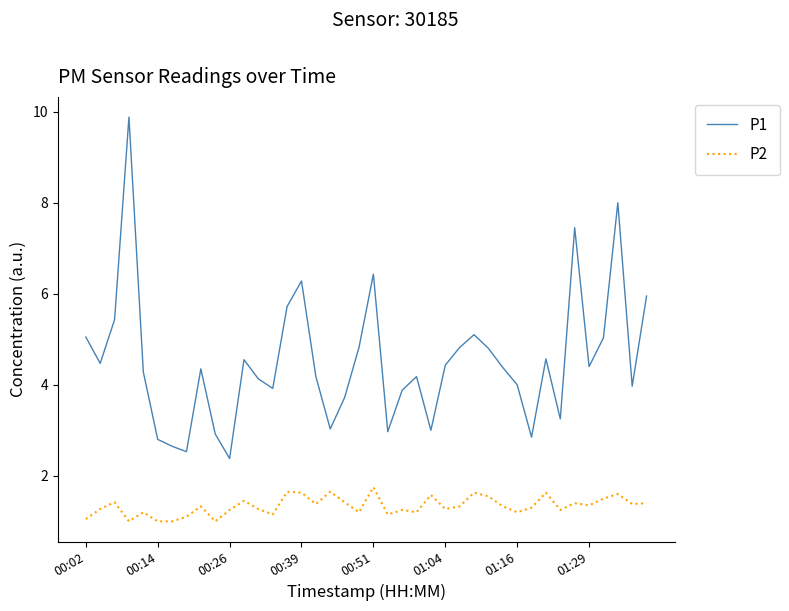

True or false: P2 and P1 cross at least once.

False